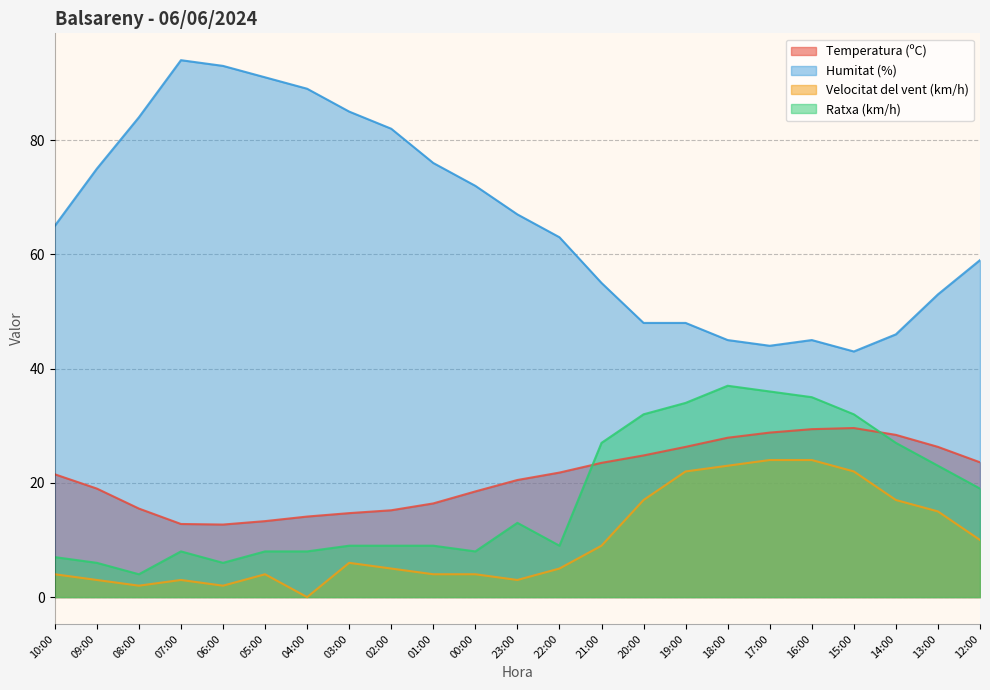

How many series are shown in this chart?

4